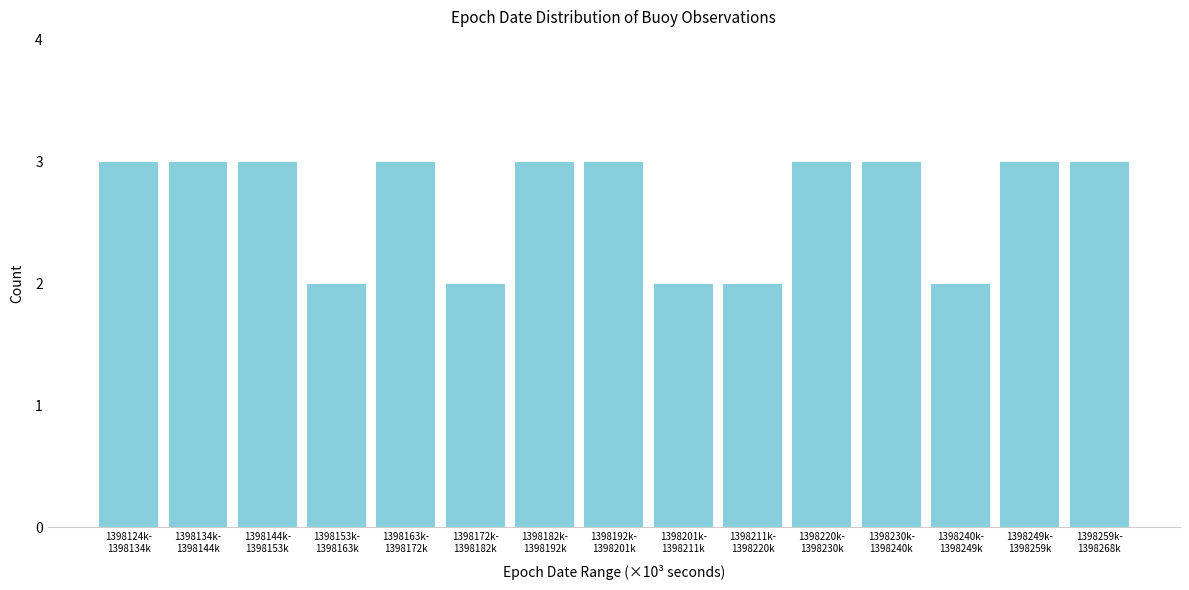

Reading left to right, what are all the values shown in this chart?

3	3	3	2	3	2	3	3	2	2	3	3	2	3	3